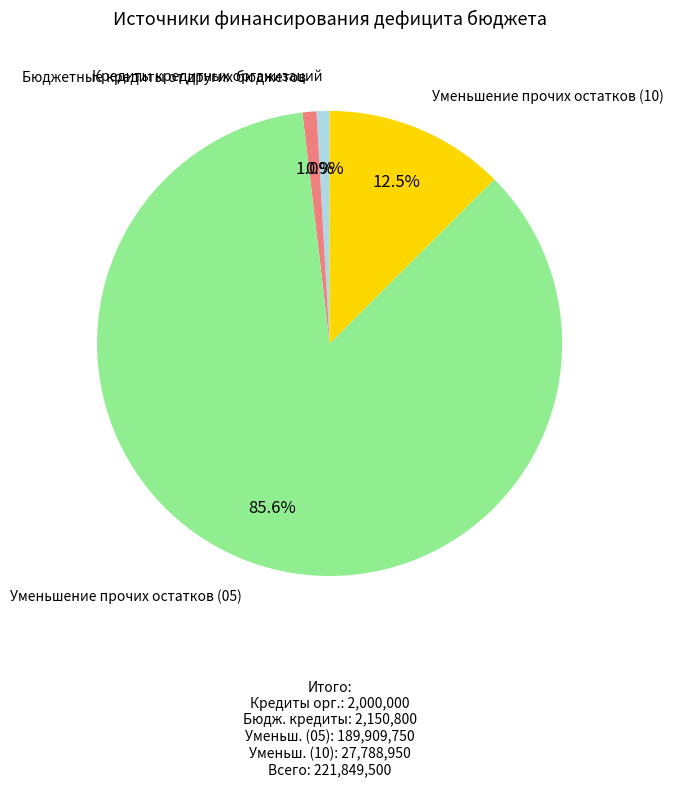

Does Уменьшение прочих остатков (05) account for over 50% of the chart?

Yes